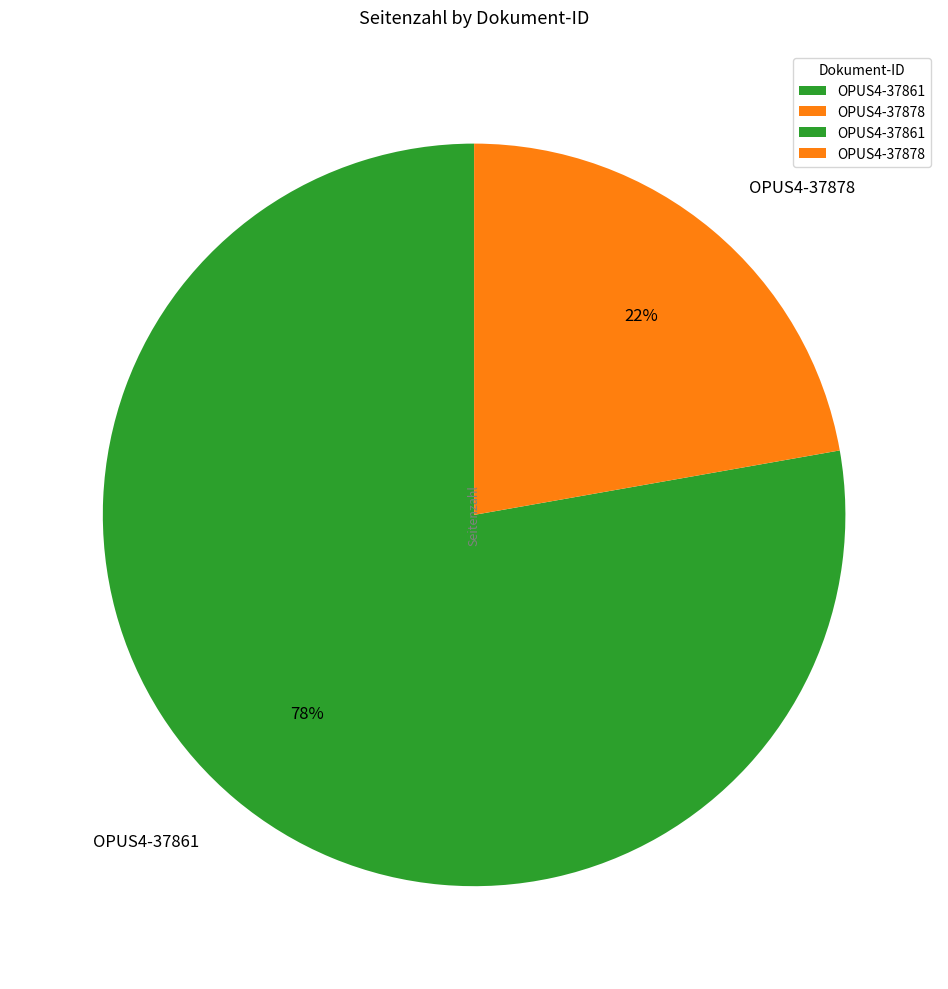

To the nearest percent, what is the difference between the largest and smallest slice percentages?

56%